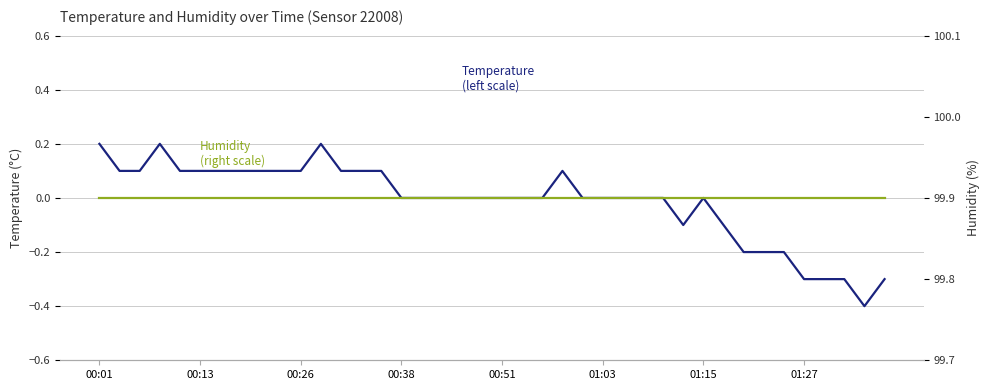

Which has a higher value, 33 or 18?

18